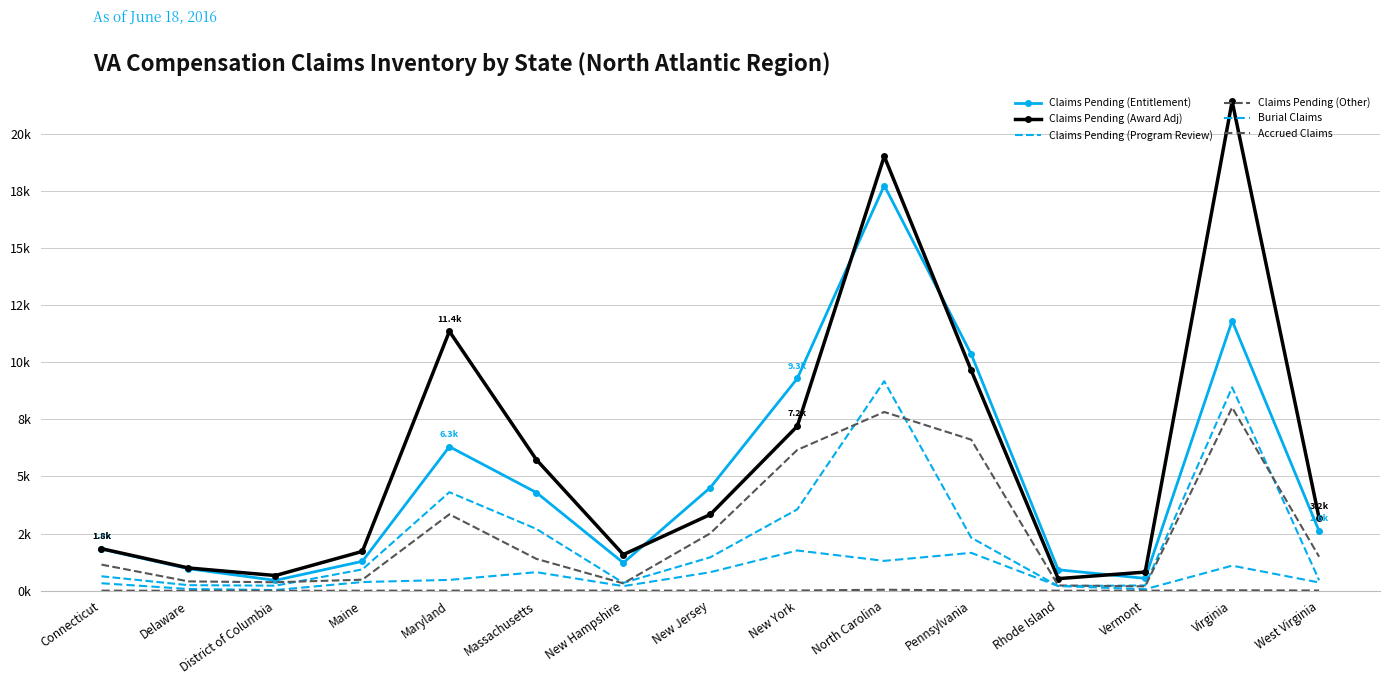

Reading left to right, list all the values displayed in this chart.

Claims Pending (Entitlement): 1.8	1.0	0.5	1.3	6.3	4.3	1.2	4.5	9.3	17.7	10.3	0.9	0.5	11.8	2.6
Claims Pending (Award Adj): 1.8	1.0	0.7	1.7	11.4	5.7	1.6	3.3	7.2	19.0	9.6	0.5	0.8	21.4	3.2
Claims Pending (Program Review): 0.6	0.2	0.2	0.9	4.3	2.7	0.3	1.5	3.6	9.2	2.3	0.2	0.2	8.9	0.5
Claims Pending (Other): 1.1	0.4	0.4	0.5	3.3	1.4	0.3	2.5	6.2	7.8	6.6	0.2	0.2	8.0	1.5
Burial Claims: 0.3	0.1	0.0	0.4	0.5	0.8	0.2	0.8	1.8	1.3	1.7	0.2	0.1	1.1	0.4
Accrued Claims: 0.0	0.0	0.0	0.0	0.0	0.0	0.0	0.0	0.0	0.0	0.0	0.0	0.0	0.0	0.0